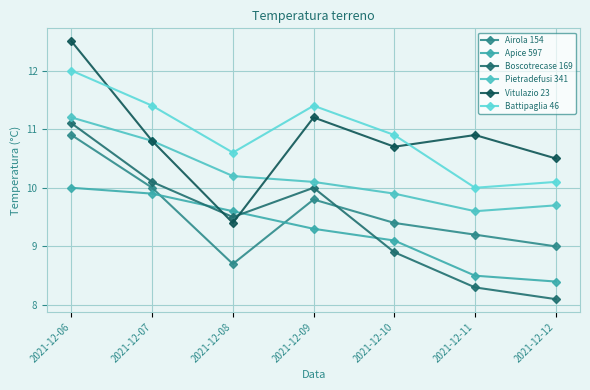

What is the total value across all series at 2021-12-11?

56.5